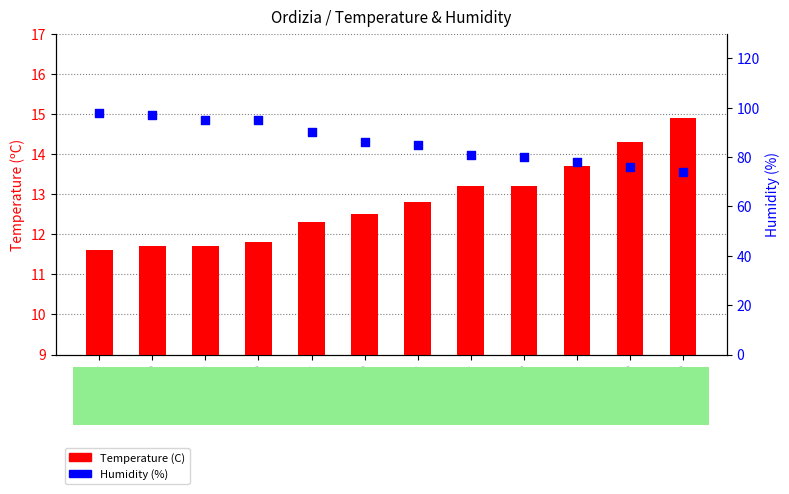

Which series contains the lowest Y value?

Temperature (C)